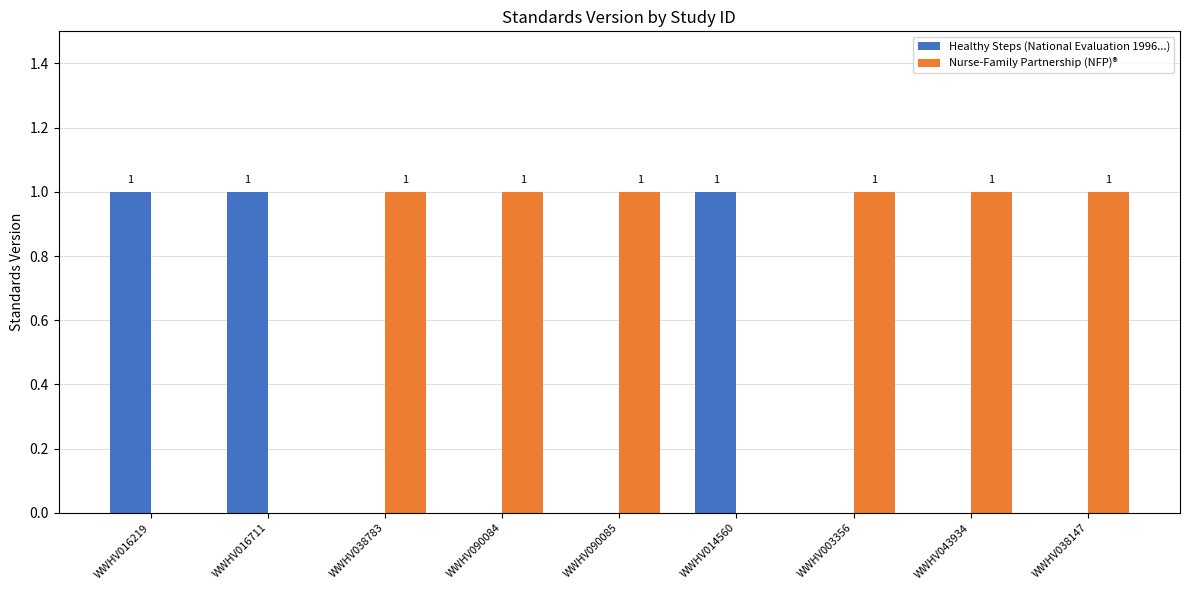

True or false: Nurse-Family Partnership (NFP)® has a value of 0 at WWHV016711.

True